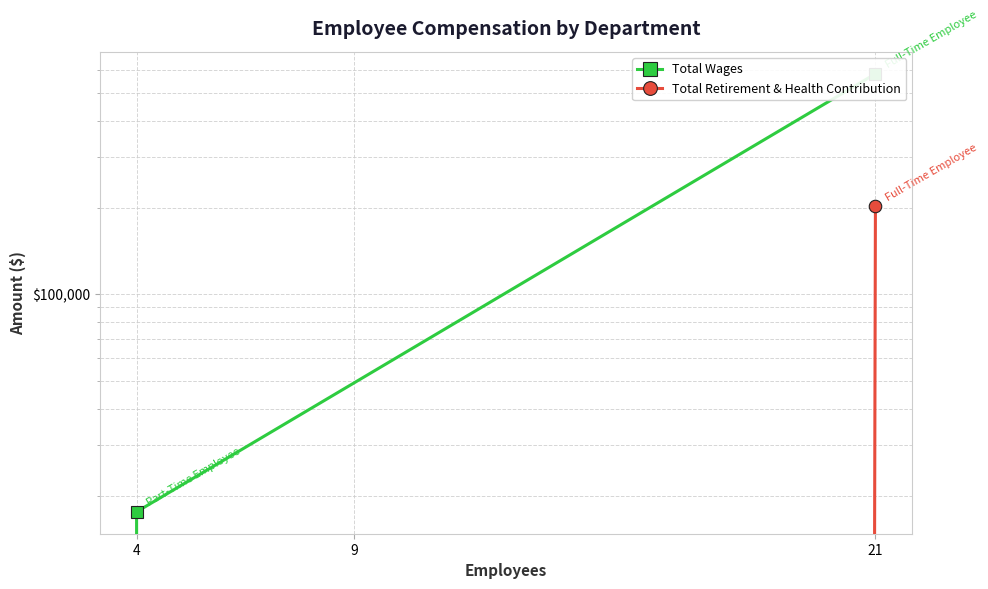

Reading left to right, transcribe all the data shown in this chart.

Total Wages: 582798	17575	0
Total Retirement & Health Contribution: 202288	0	0